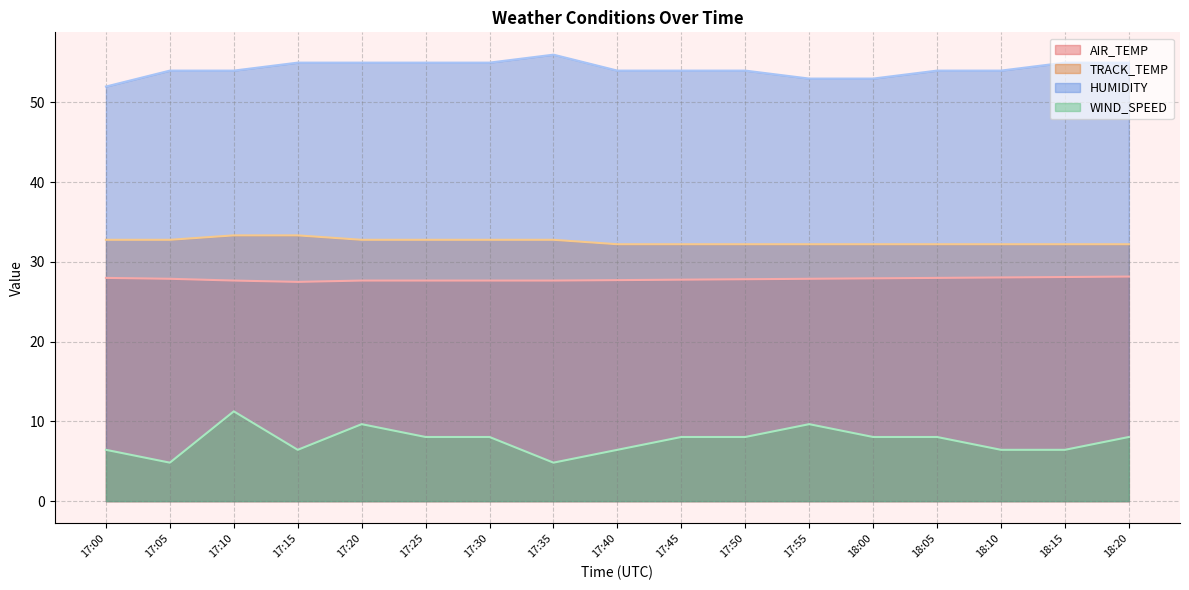

At which label does TRACK_TEMP reach its minimum?

17:40